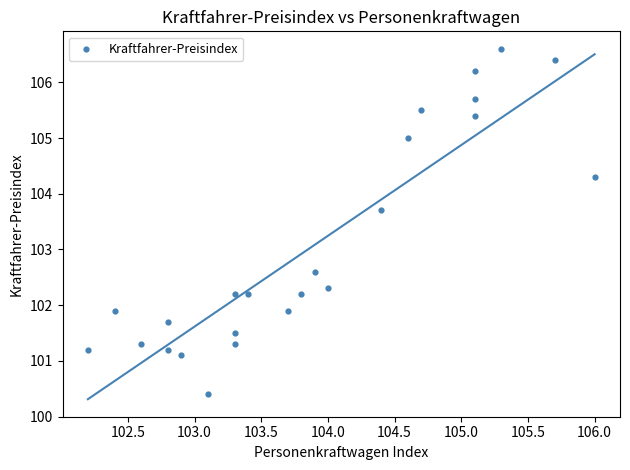

What is the range of Y values (max minus min)?

6.2